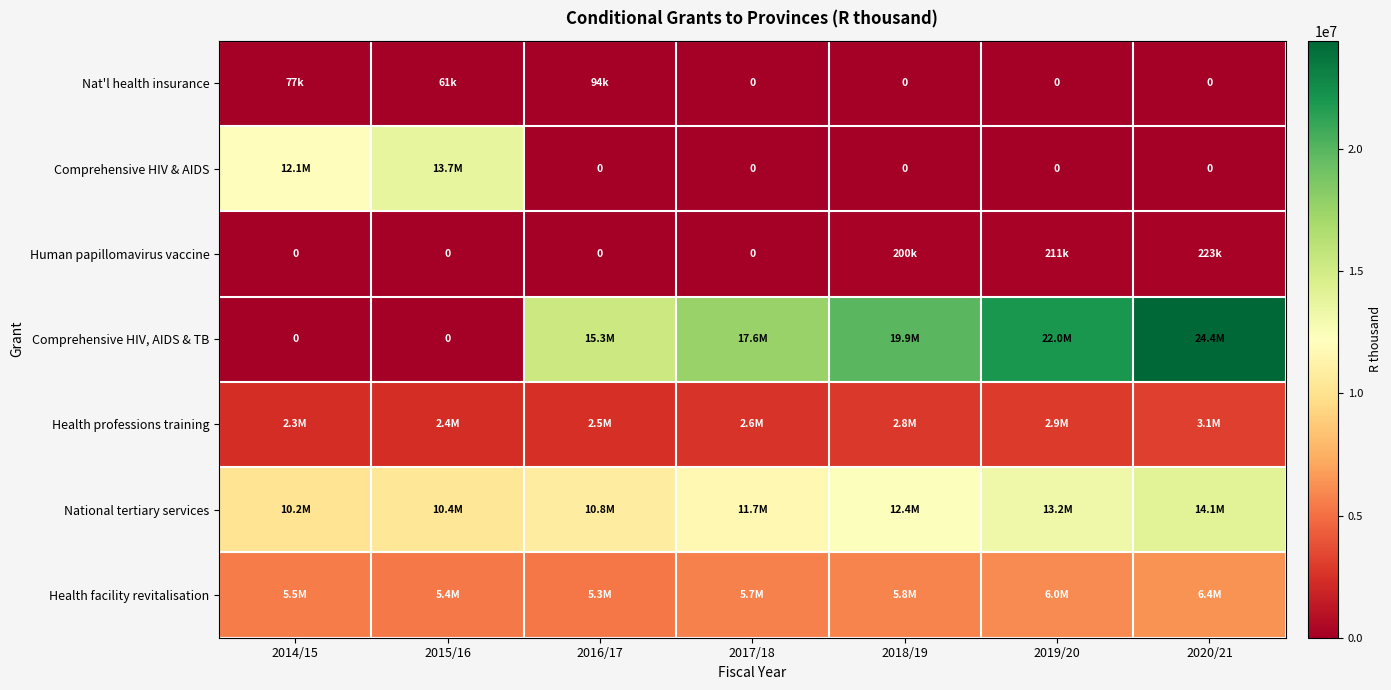

Where does the Comprehensive HIV, AIDS & TB series first go above 17577737?

2018/19